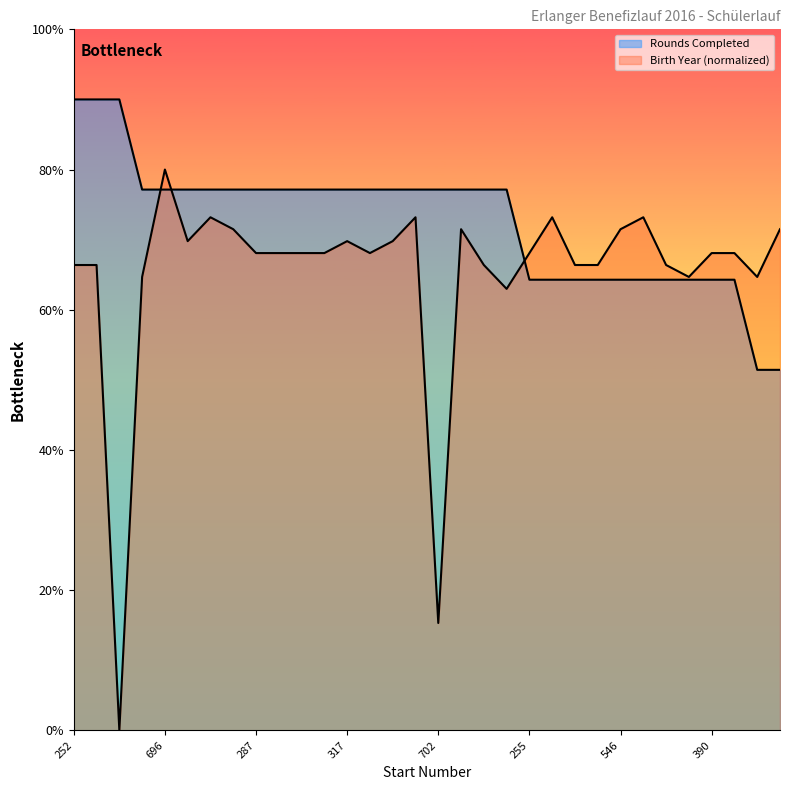

What position from the right is 469?

18